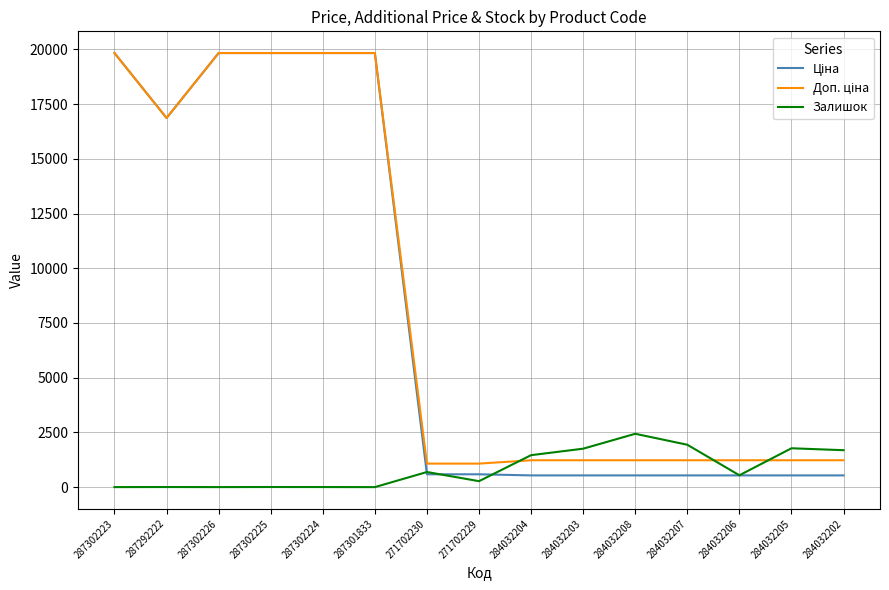

Is it true that Залишок equals 3056.6 at 284032207?

False